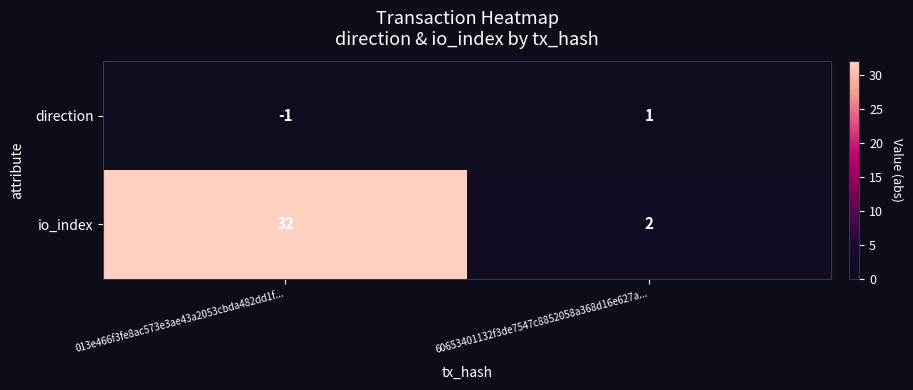

At which category is the sum across all series the highest?

013e466f3fe8ac573e3ae43a2053cbda482dd1f...